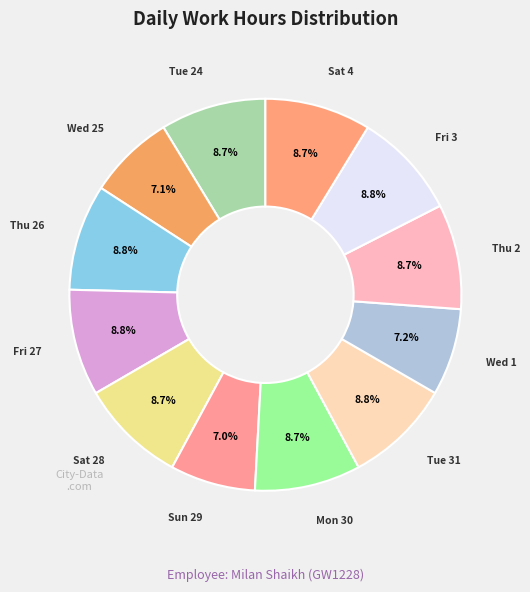

Is Mon 30 the majority of the pie?

No